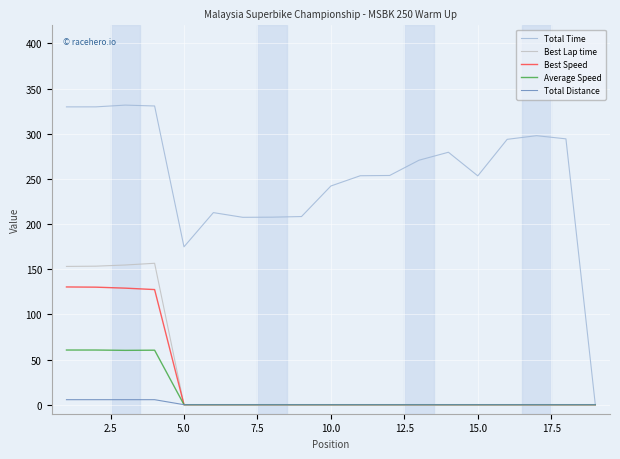

What is the difference between the maximum and minimum values in the Average Speed series?

60.5